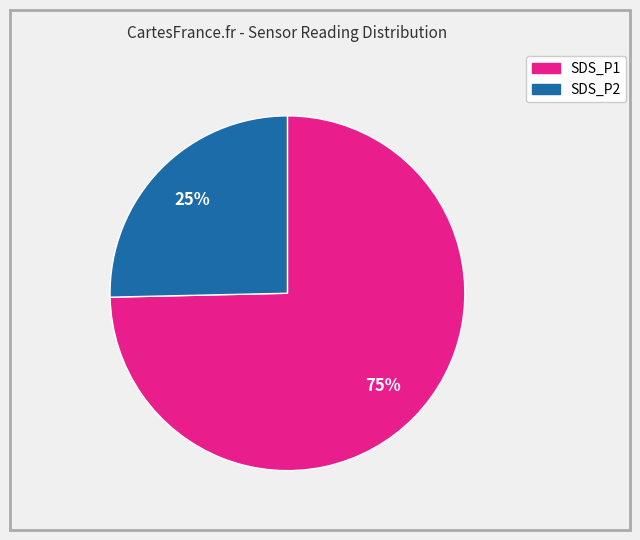

Between SDS_P1 and SDS_P2, which is larger?

SDS_P1